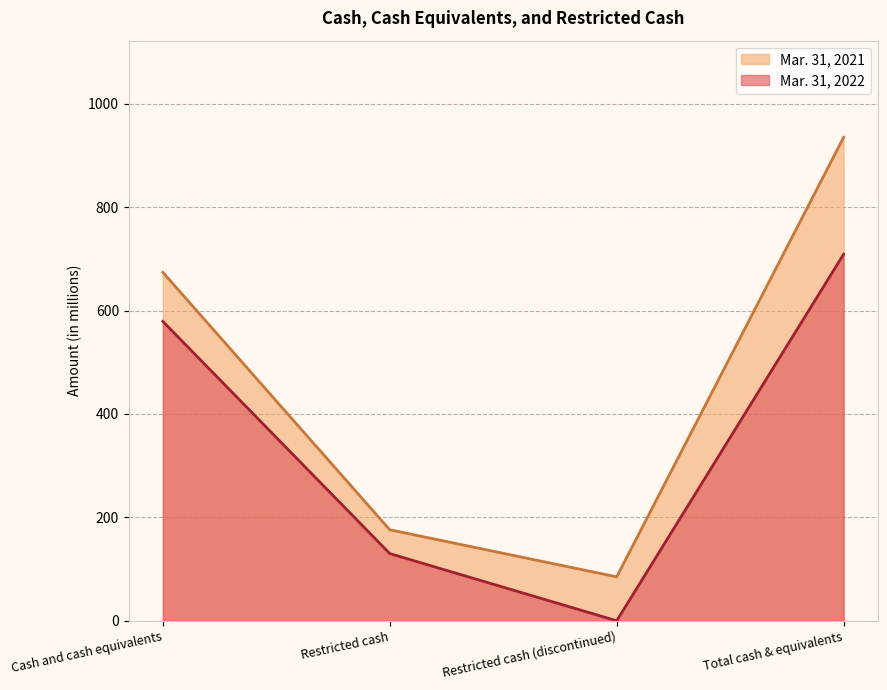

Which category has the lowest value across all series?

Restricted cash (discontinued)